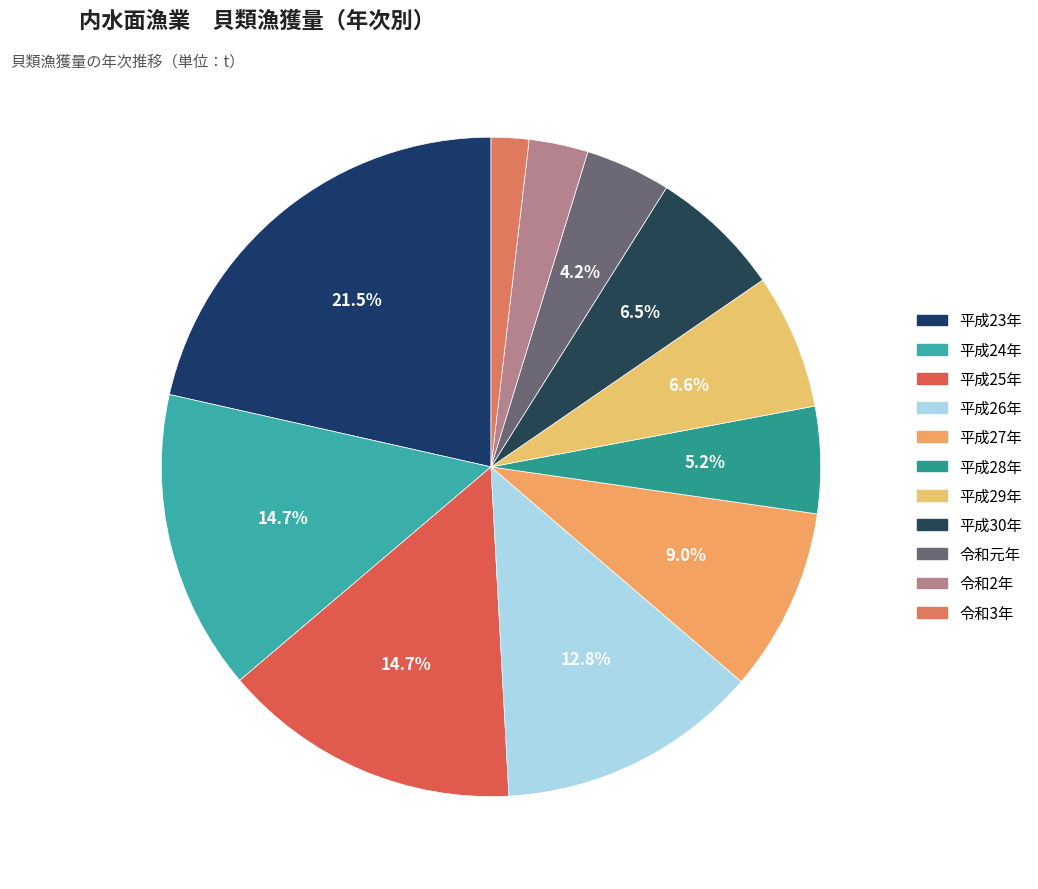

What is the largest slice in the pie chart?

平成23年